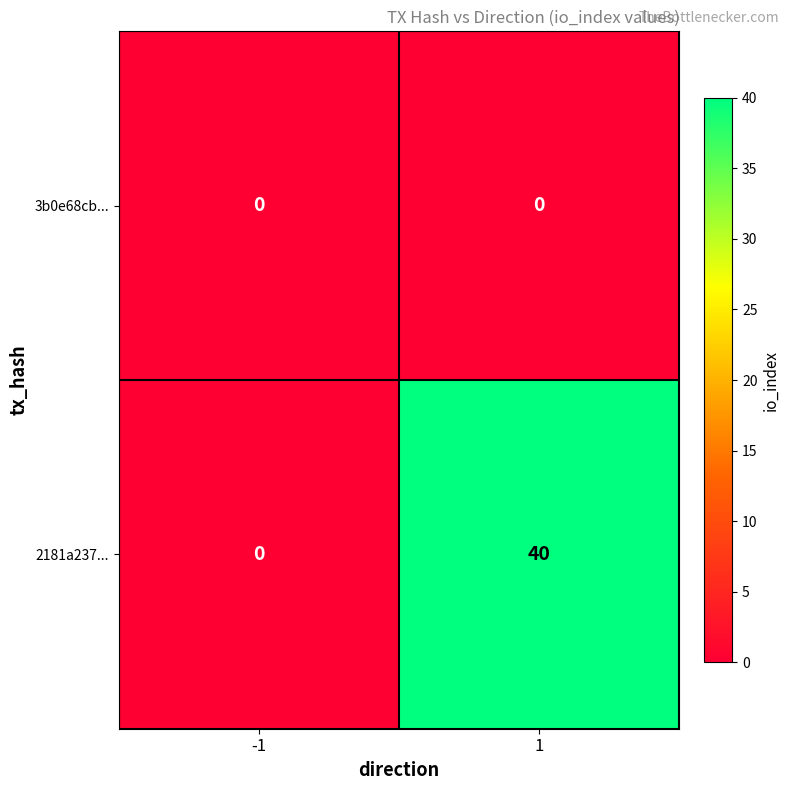

What is the sum of all 2181a237... values?

40